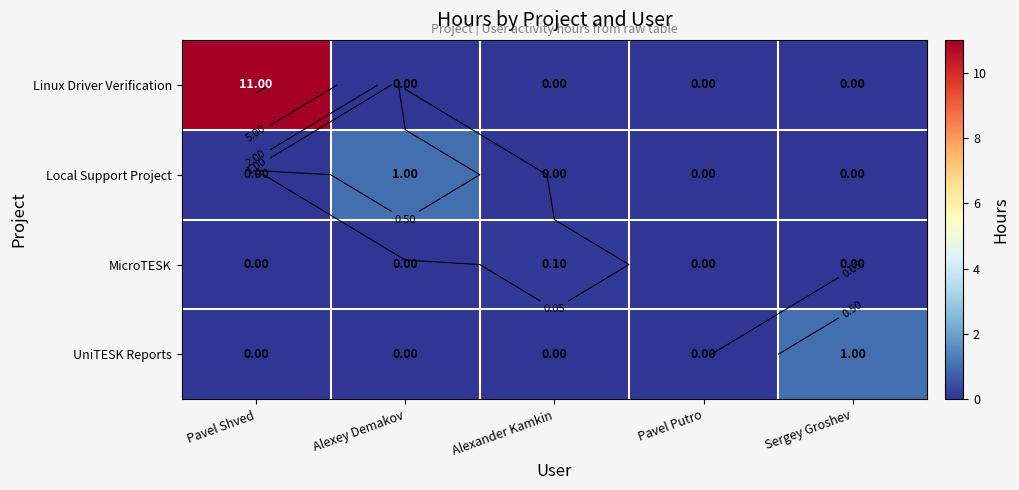

At Alexey Demakov, list the series in order from smallest to largest.

Linux Driver Verification, MicroTESK, UniTESK Reports, Local Support Project